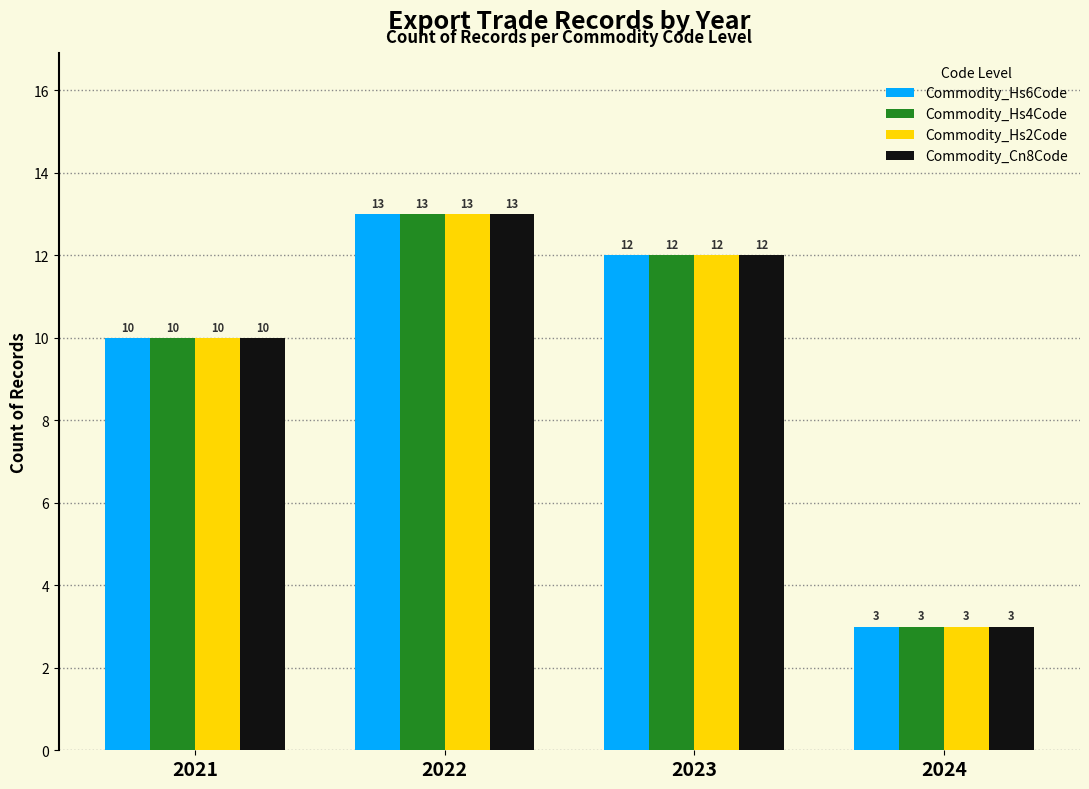

Does the chart contain stacked bars?

No